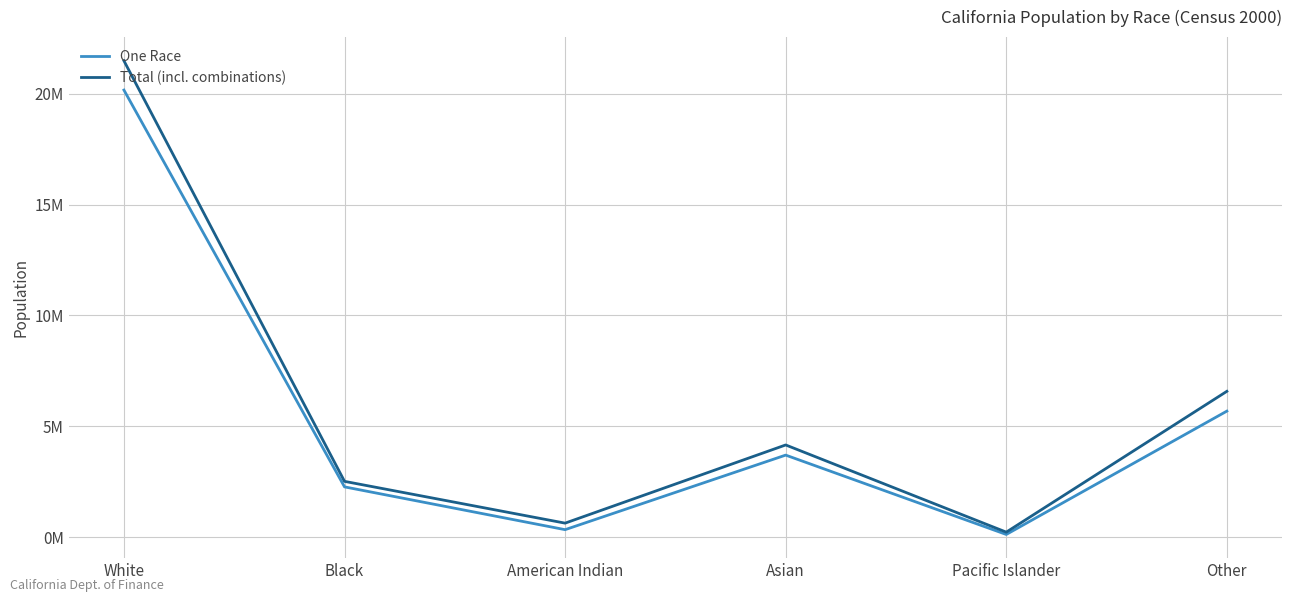

True or false: Total (incl. combinations) and One Race cross at least once.

False